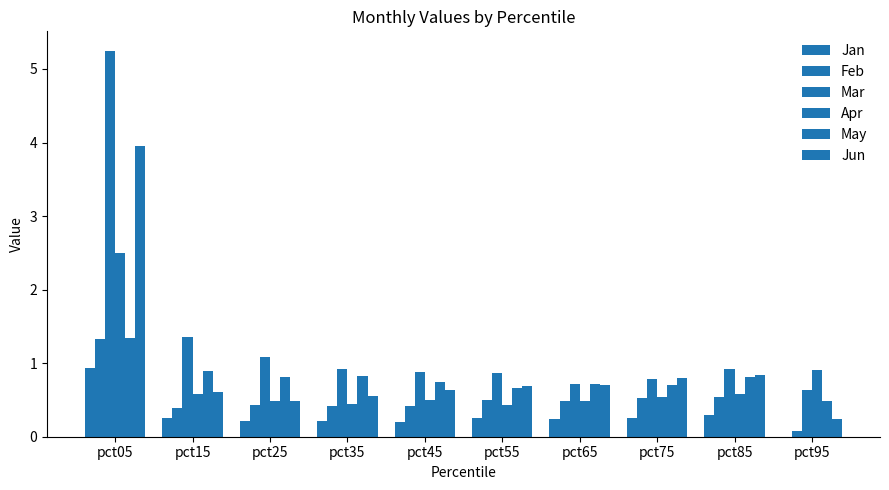

What is the difference between the maximum and minimum values in the May series?

0.9